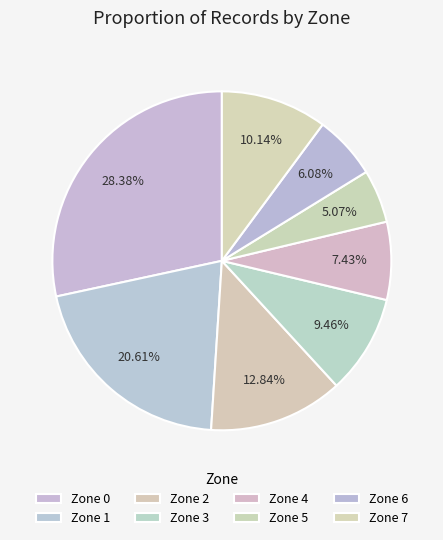

How many slices are in this pie chart?

8